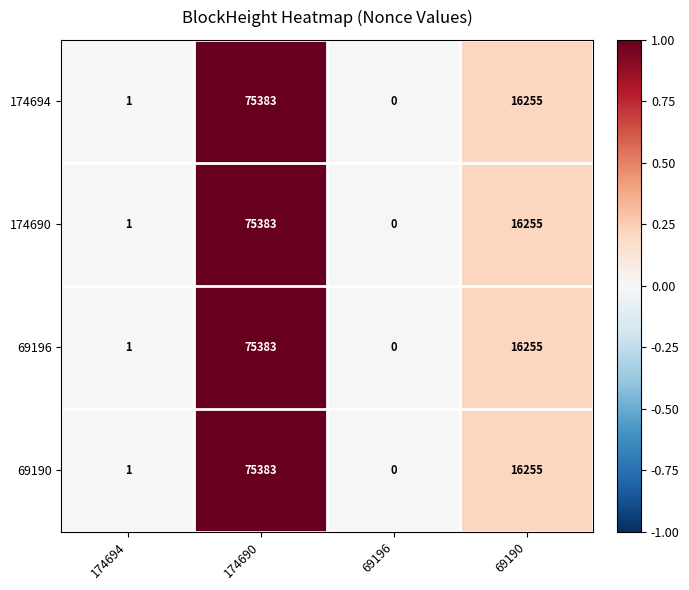

At which label does 174690 reach its peak?

174690